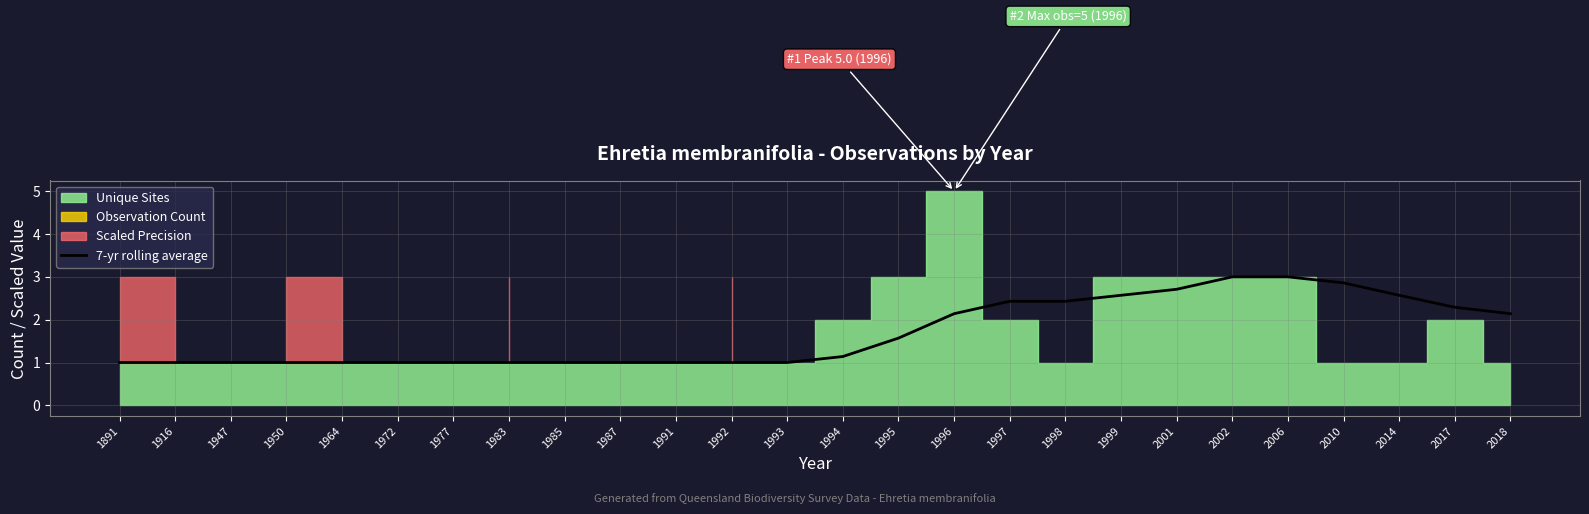

True or false: there are more than 0 points higher than both neighbors.

False